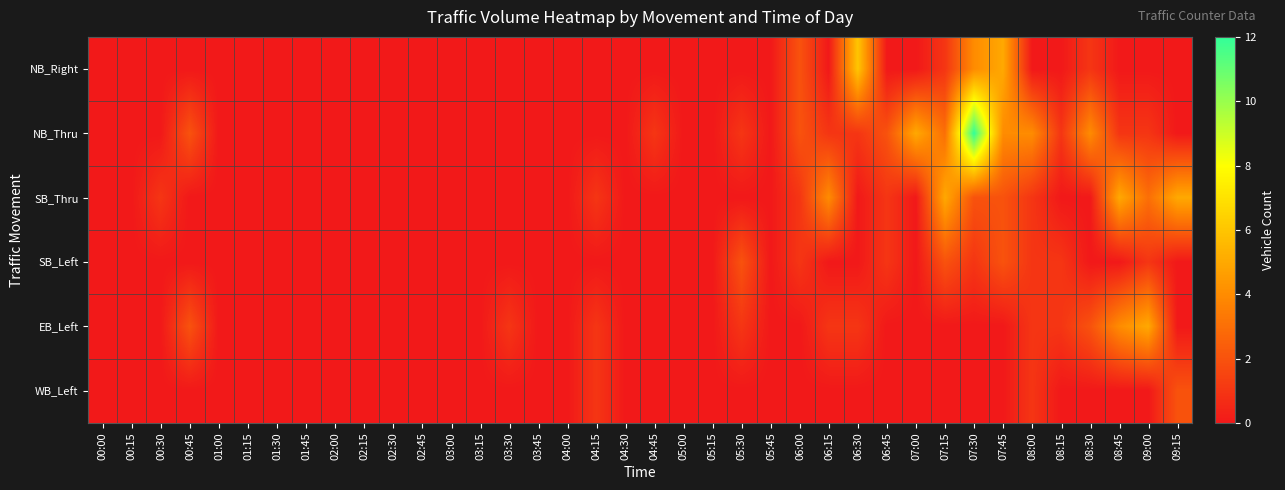

Reading left to right, list all the values displayed in this chart.

NB_Right: 00:00=0	00:15=0	00:30=0	00:45=0	01:00=0	01:15=0	01:30=0	01:45=0	02:00=0	02:15=0	02:30=0	02:45=0	03:00=0	03:15=0	03:30=0	03:45=0	04:00=0	04:15=0	04:30=0	04:45=0	05:00=0	05:15=0	05:30=0	05:45=0	06:00=2	06:15=0	06:30=6	06:45=0	07:00=0	07:15=1	07:30=4	07:45=5	08:00=0	08:15=0	08:30=1	08:45=0	09:00=0	09:15=0
NB_Thru: 00:00=0	00:15=0	00:30=0	00:45=2	01:00=0	01:15=0	01:30=0	01:45=0	02:00=0	02:15=0	02:30=0	02:45=0	03:00=0	03:15=0	03:30=0	03:45=0	04:00=0	04:15=0	04:30=0	04:45=1	05:00=0	05:15=0	05:30=1	05:45=0	06:00=2	06:15=1	06:30=1	06:45=2	07:00=5	07:15=3	07:30=12	07:45=4	08:00=4	08:15=1	08:30=4	08:45=1	09:00=1	09:15=0
SB_Thru: 00:00=0	00:15=0	00:30=1	00:45=0	01:00=0	01:15=0	01:30=0	01:45=0	02:00=0	02:15=0	02:30=0	02:45=0	03:00=0	03:15=0	03:30=0	03:45=0	04:00=0	04:15=1	04:30=0	04:45=0	05:00=0	05:15=0	05:30=0	05:45=0	06:00=1	06:15=4	06:30=0	06:45=1	07:00=0	07:15=5	07:30=2	07:45=2	08:00=1	08:15=0	08:30=0	08:45=5	09:00=3	09:15=5
SB_Left: 00:00=0	00:15=0	00:30=0	00:45=0	01:00=0	01:15=0	01:30=0	01:45=0	02:00=0	02:15=0	02:30=0	02:45=0	03:00=0	03:15=0	03:30=0	03:45=0	04:00=0	04:15=0	04:30=0	04:45=0	05:00=0	05:15=0	05:30=2	05:45=0	06:00=1	06:15=0	06:30=0	06:45=1	07:00=0	07:15=2	07:30=1	07:45=2	08:00=1	08:15=1	08:30=0	08:45=0	09:00=1	09:15=0
EB_Left: 00:00=0	00:15=0	00:30=0	00:45=2	01:00=0	01:15=0	01:30=0	01:45=0	02:00=0	02:15=0	02:30=0	02:45=0	03:00=0	03:15=0	03:30=1	03:45=0	04:00=0	04:15=1	04:30=0	04:45=0	05:00=0	05:15=0	05:30=1	05:45=0	06:00=0	06:15=1	06:30=1	06:45=0	07:00=0	07:15=0	07:30=0	07:45=0	08:00=1	08:15=1	08:30=2	08:45=4	09:00=5	09:15=0
WB_Left: 00:00=0	00:15=0	00:30=0	00:45=0	01:00=0	01:15=0	01:30=0	01:45=0	02:00=0	02:15=0	02:30=0	02:45=0	03:00=0	03:15=0	03:30=0	03:45=0	04:00=0	04:15=1	04:30=0	04:45=0	05:00=0	05:15=0	05:30=0	05:45=0	06:00=0	06:15=0	06:30=0	06:45=0	07:00=0	07:15=0	07:30=0	07:45=0	08:00=1	08:15=0	08:30=0	08:45=0	09:00=0	09:15=2